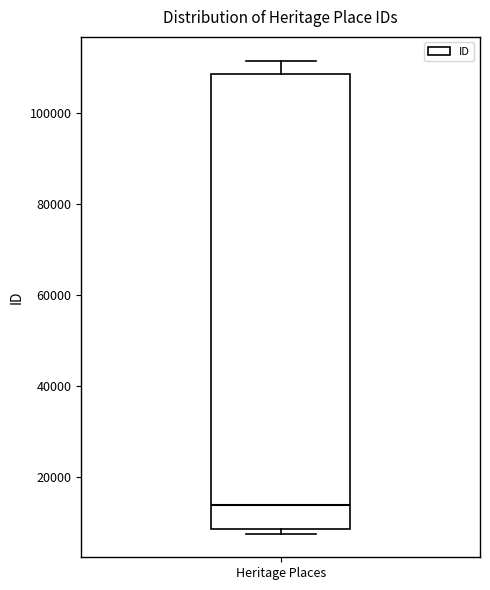

Transcribe this box plot: give where the median line is, the range the box spans, and where the two whiskers end, as read against the y-axis. The values are not printed on the chart, so give them approximately, as read against the axis.

median 14000, box 8000 to 108000, whiskers 8000 (just below the box's lower edge) to 112000